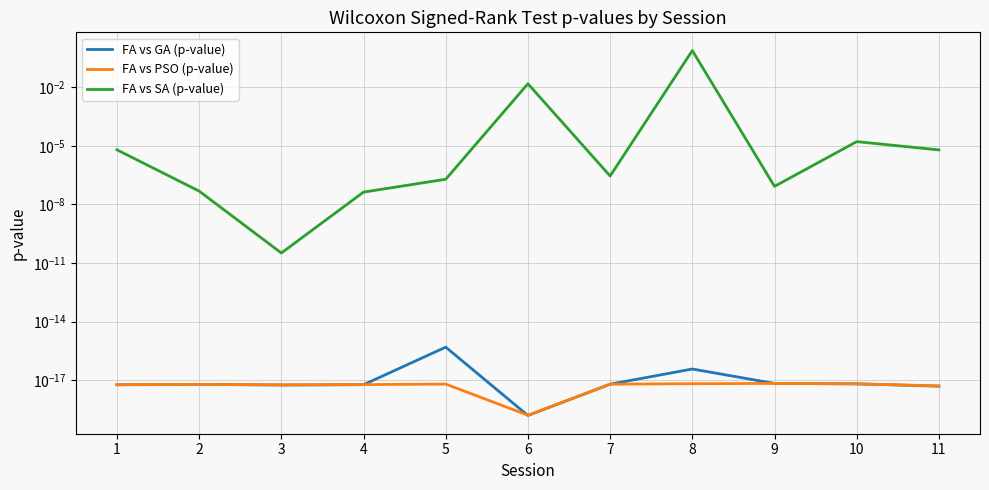

True or false: FA vs SA (p-value) and FA vs PSO (p-value) intersect in this chart.

False